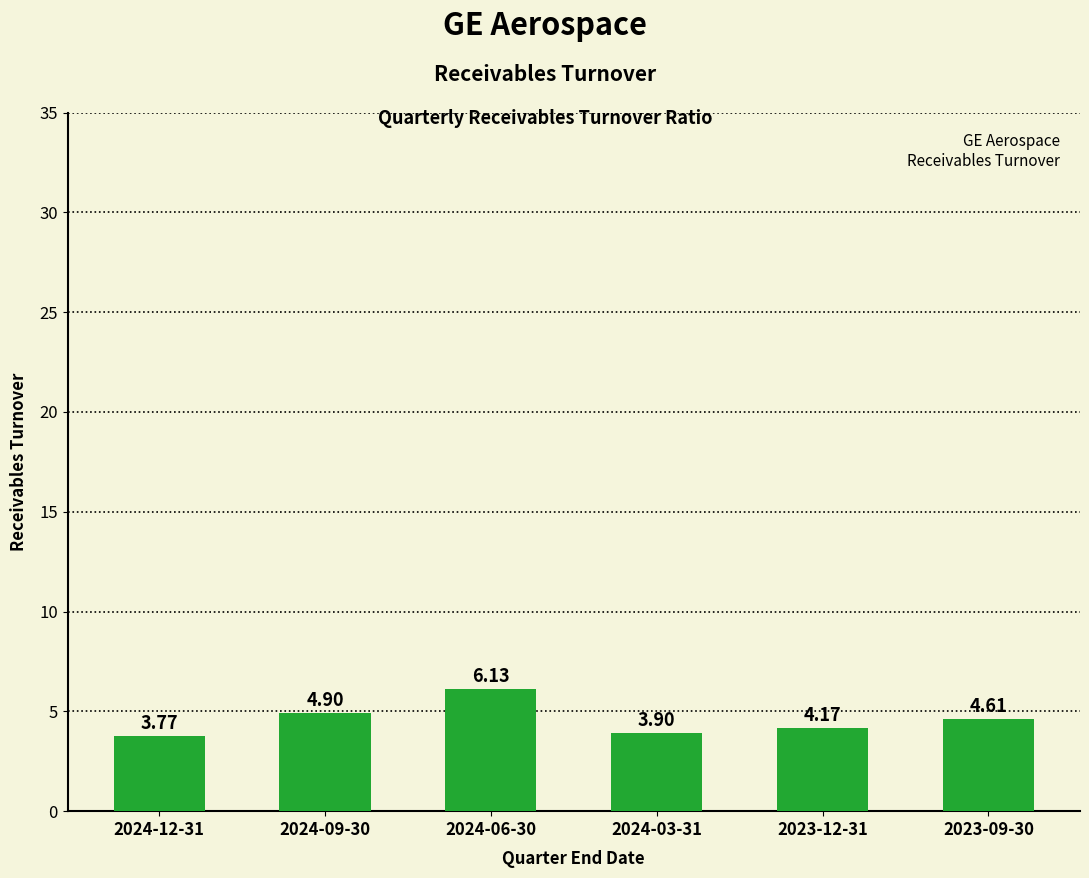

How many bars are there in total?

6